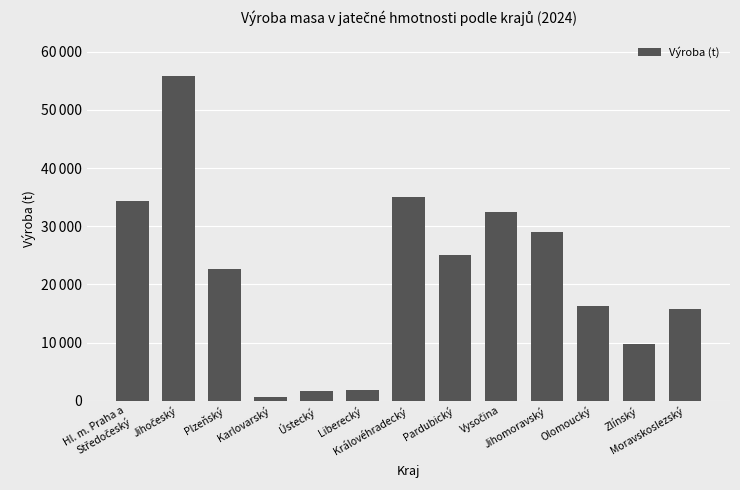

What is the label of the 5th bar from the right?

Vysočina